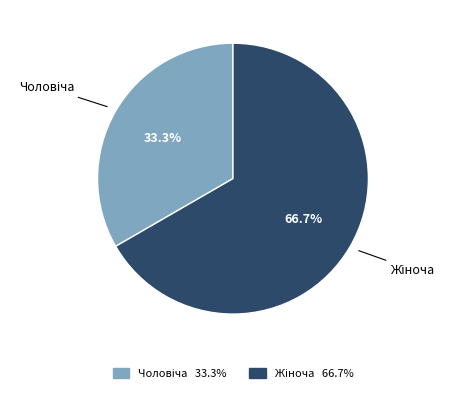

Does any single category account for the majority?

Yes